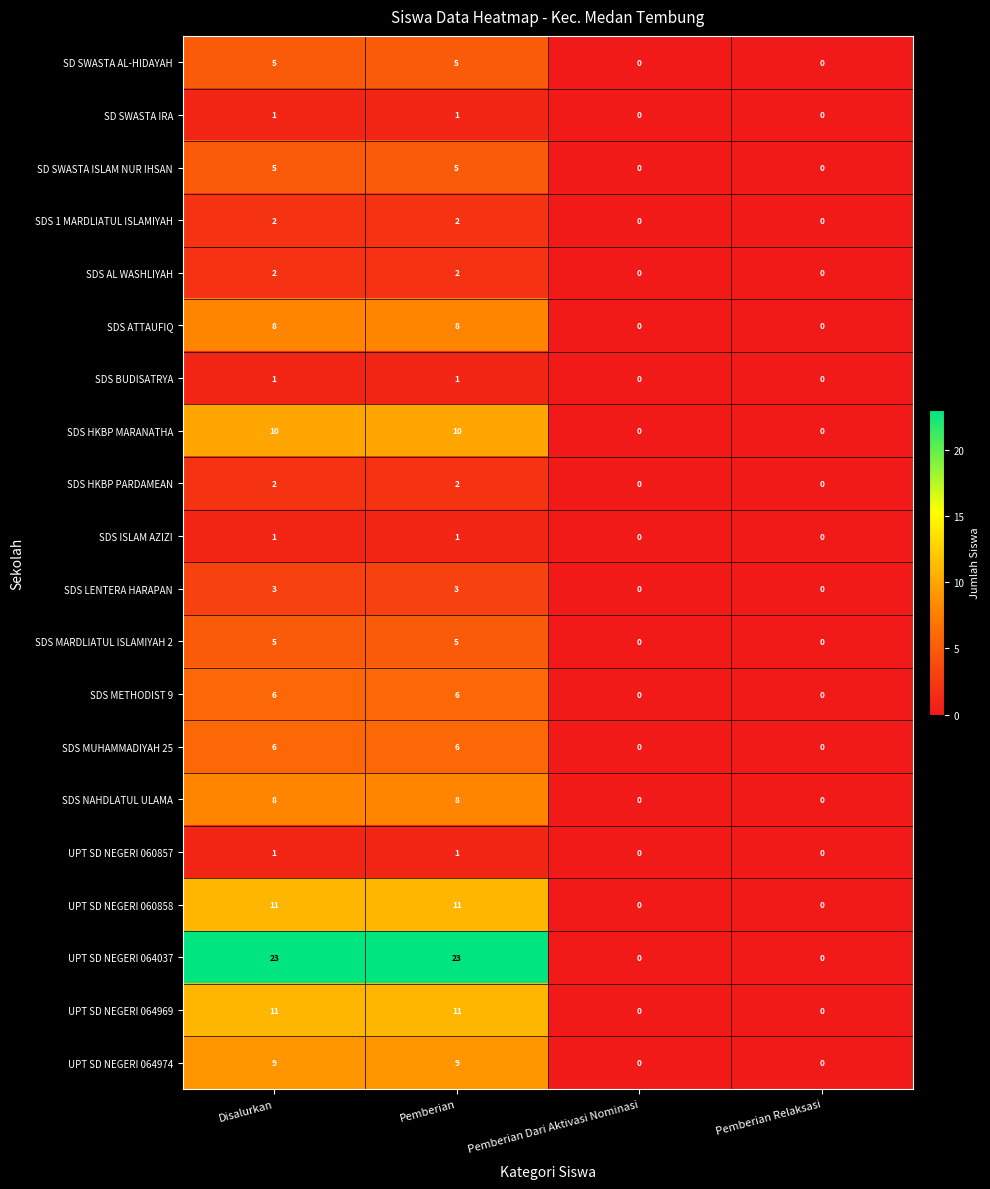

The value of UPT SD NEGERI 060857 at Pemberian Dari Aktivasi Nominasi is -1. True or false?

False